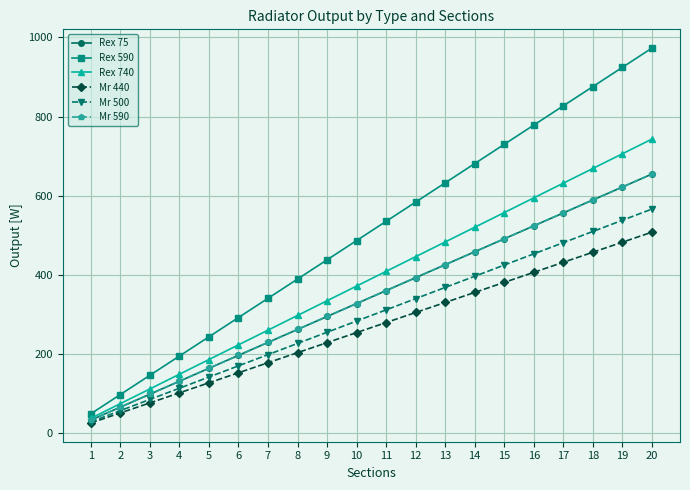

Does the chart have visible grid lines?

Yes